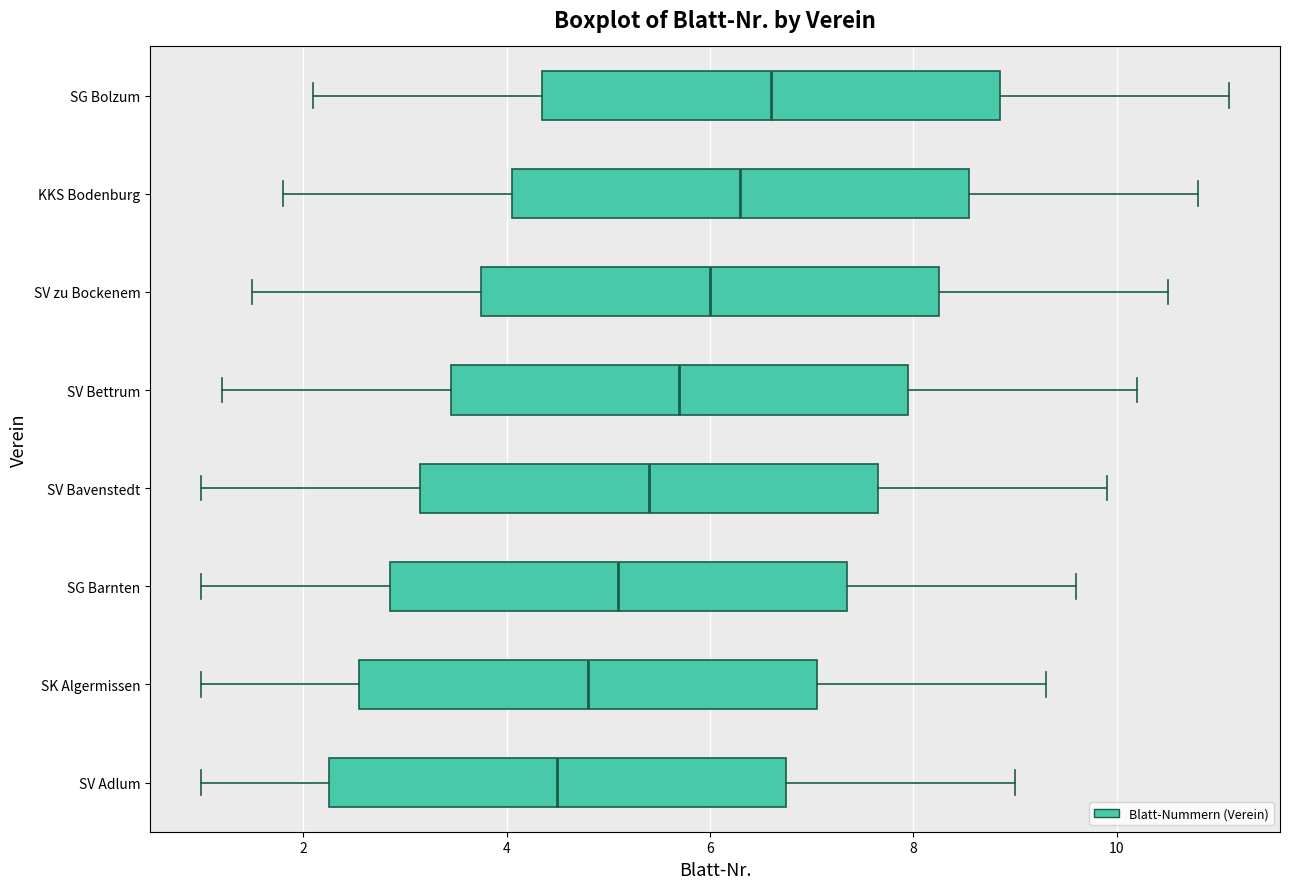

Which box has the furthest to the left median line?

SV Adlum